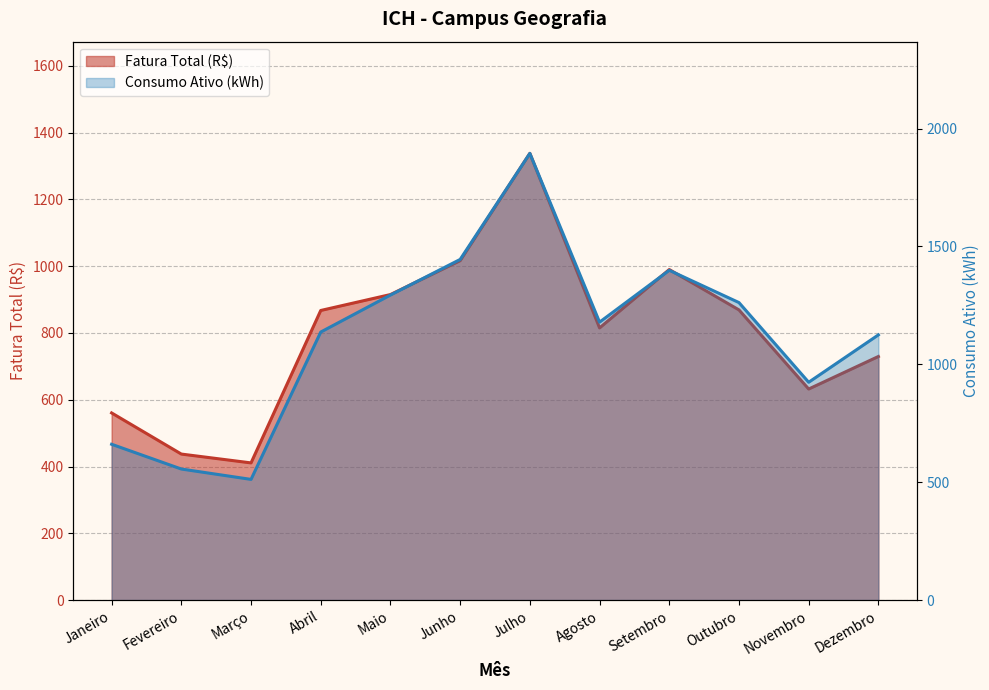

List the series in order of their overall mean, lowest first.

Fatura Total (R$), Consumo Ativo (kWh)